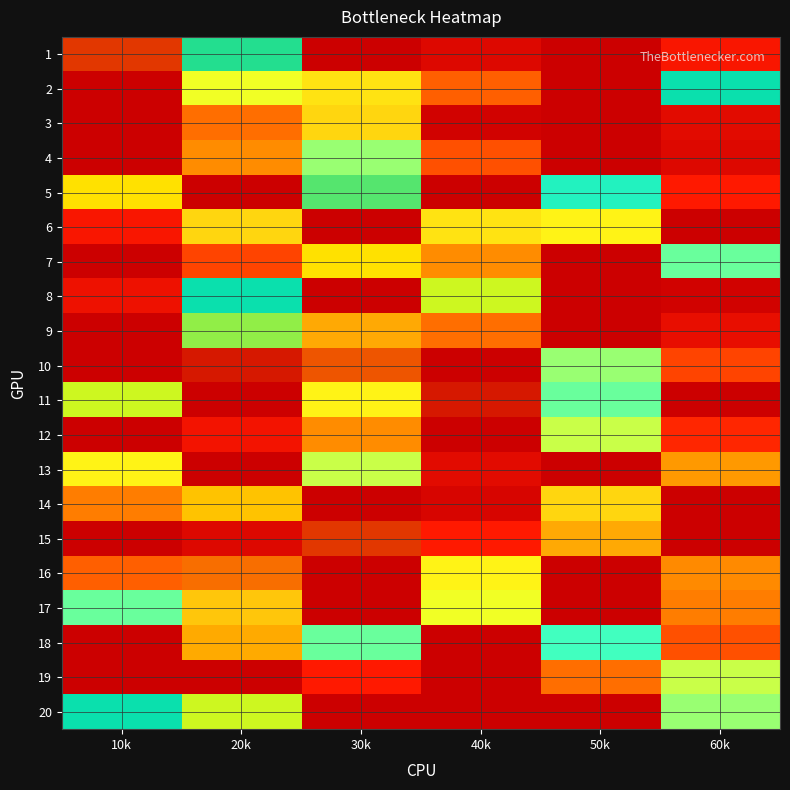

Which has a higher value, 50k or 20k?

20k